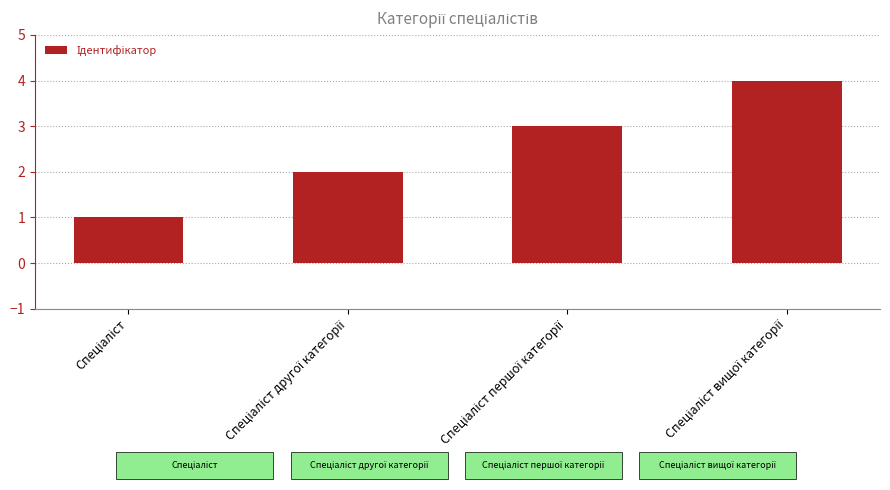

What is the difference between the maximum and minimum values?

3